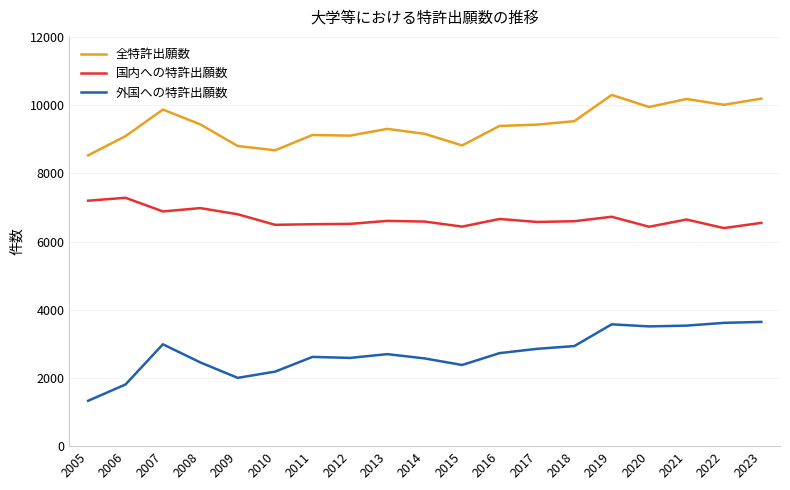

How many distinct data groups are displayed?

3